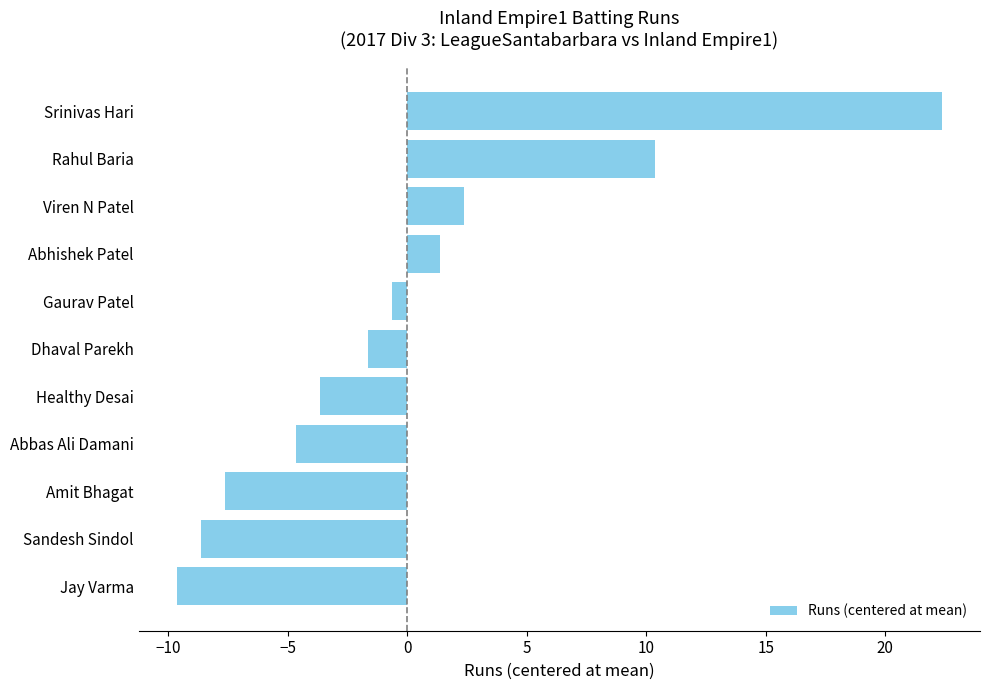

List the labels in order of value, smallest first.

Jay Varma, Sandesh Sindol, Amit Bhagat, Abbas Ali Damani, Healthy Desai, Dhaval Parekh, Gaurav Patel, Abhishek Patel, Viren N Patel, Rahul Baria, Srinivas Hari